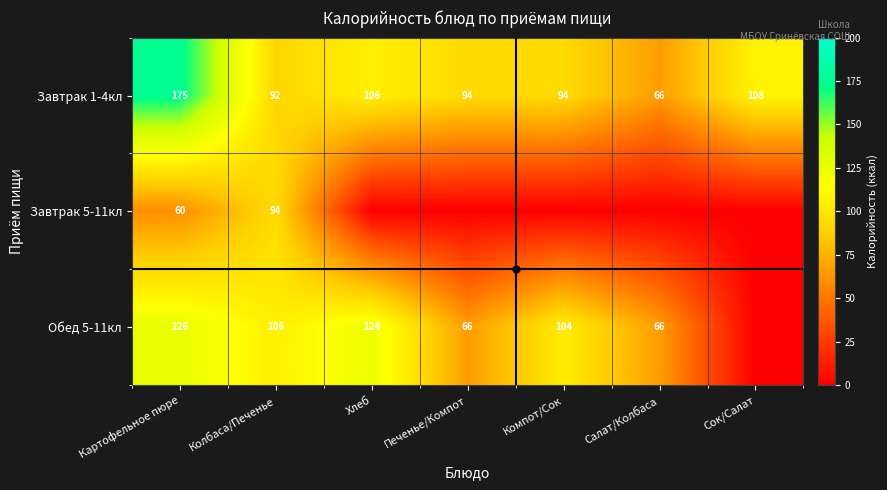

The value of Завтрак 1-4кл at Колбаса/Печенье is 28. True or false?

False